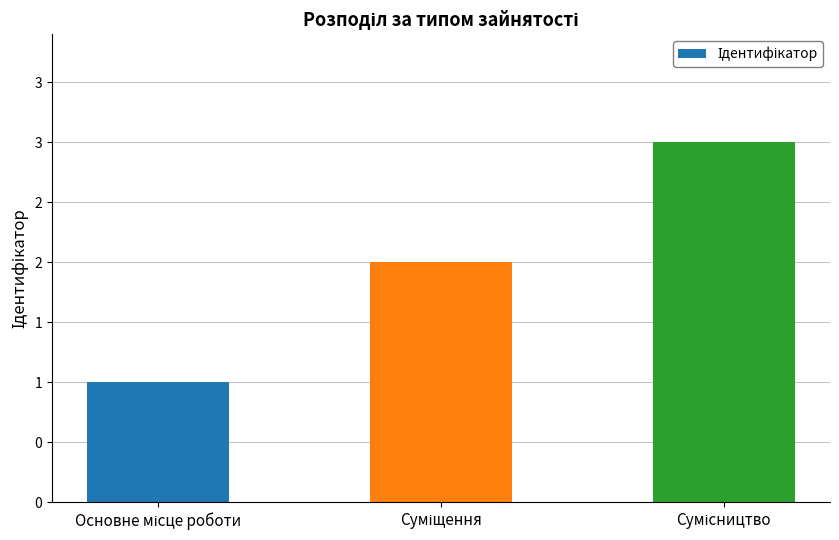

List the labels in order of value, smallest first.

Основне місце роботи, Суміщення, Сумісництво